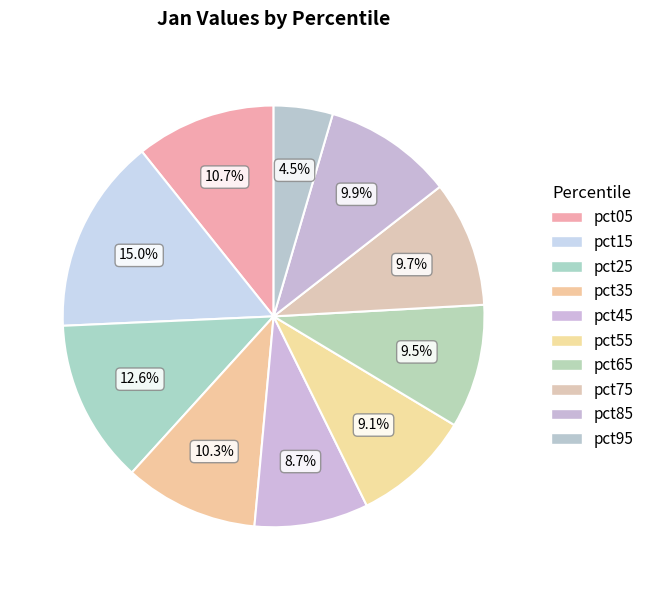

Is pct15 the majority of the pie?

No